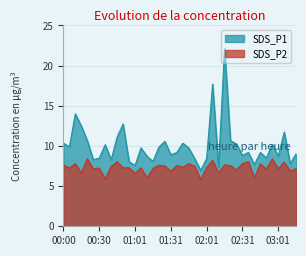

What is the difference between the highest and lowest values at 01:31?

2.1